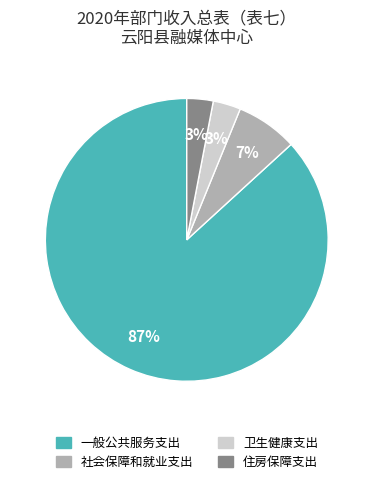

The 住房保障支出 slice represents 3% of the pie. True or false?

True